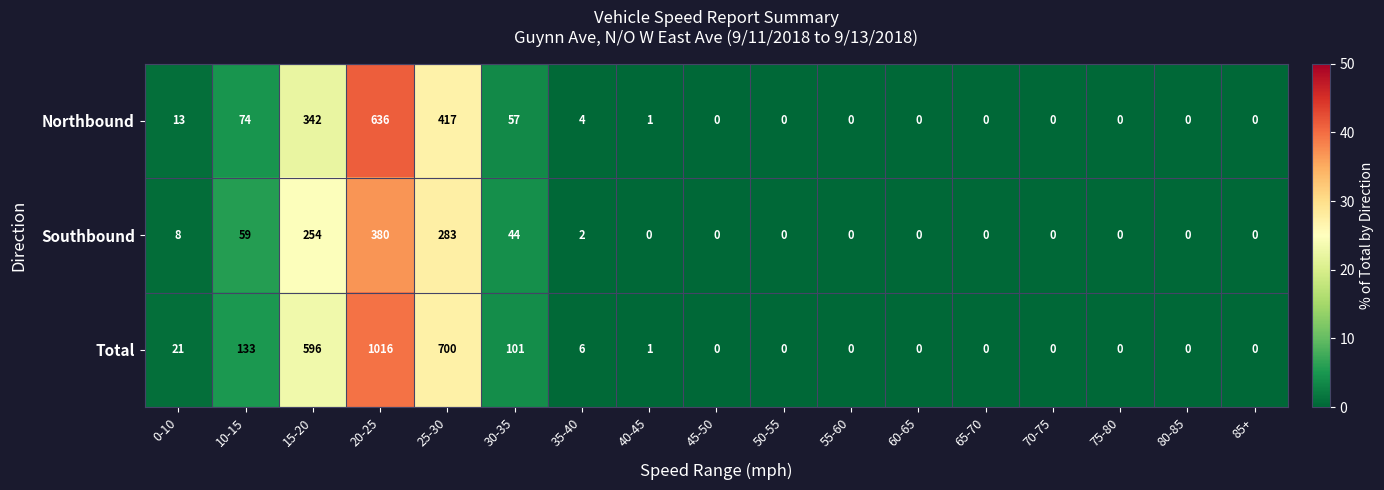

What is the greatest value displayed?

1016